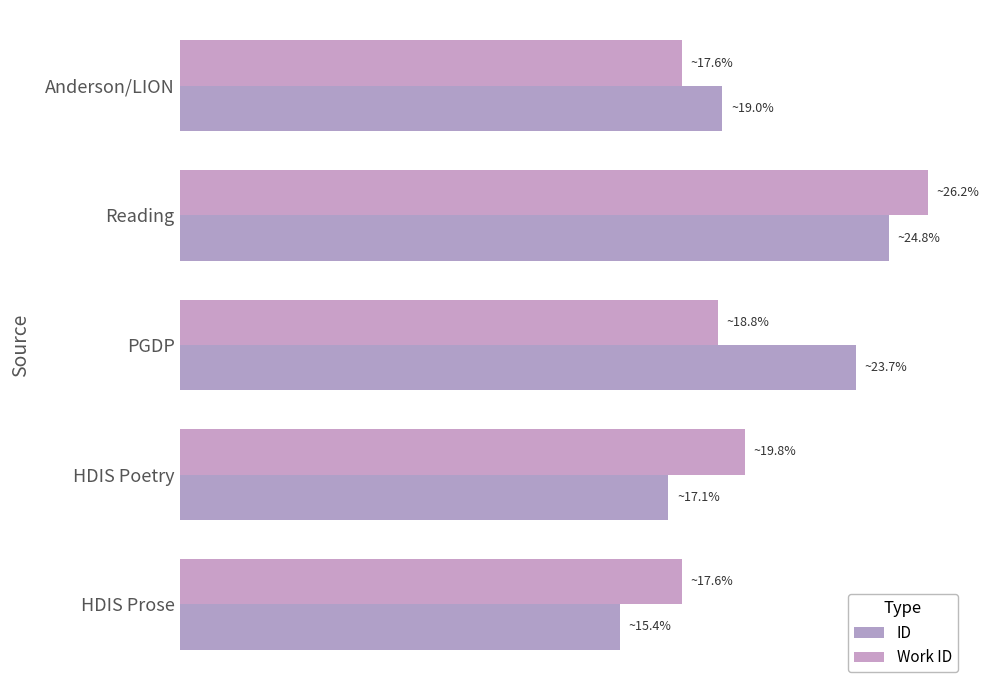

How many bars are there in each group?

2